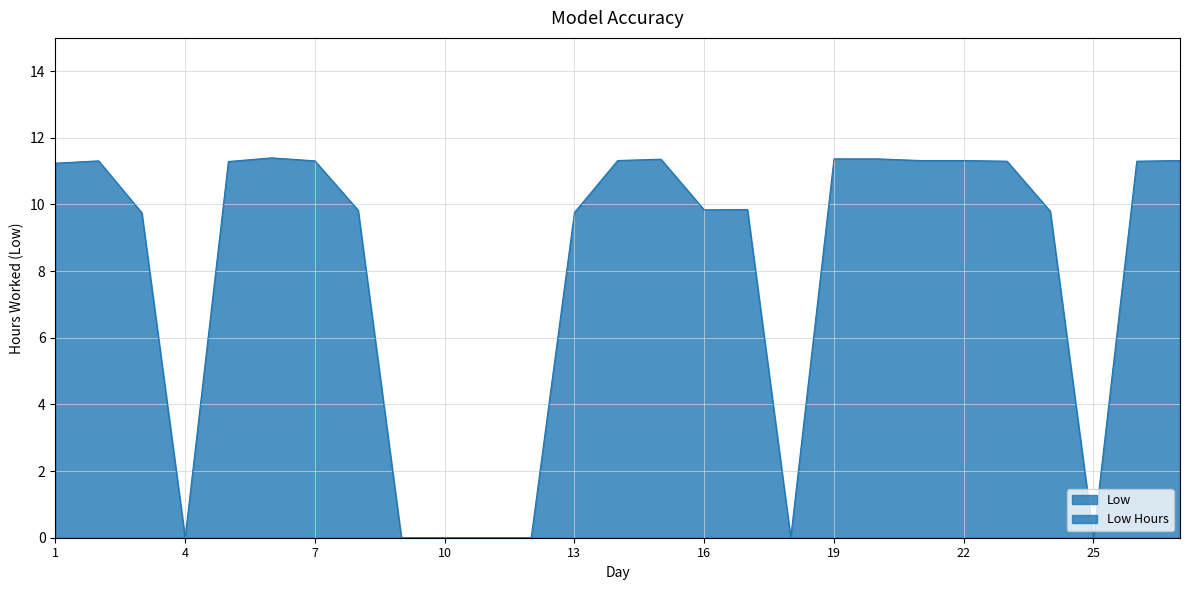

Where is the first local maximum?

2